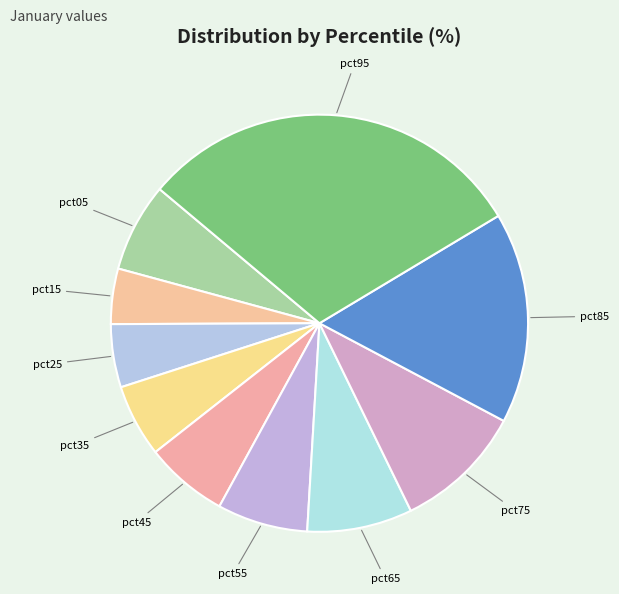

Count the number of slices in the pie.

10